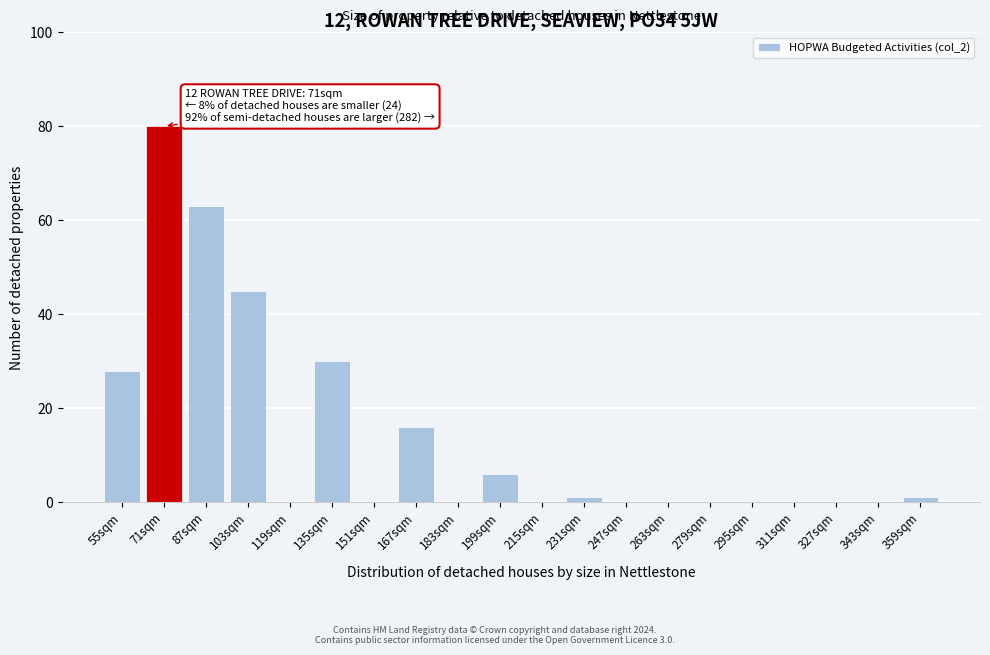

Reading left to right, transcribe all the data shown in this chart.

55sqm=28	71sqm=80	87sqm=63	103sqm=45	119sqm=0	135sqm=30	151sqm=0	167sqm=16	183sqm=0	199sqm=6	215sqm=0	231sqm=1	247sqm=0	263sqm=0	279sqm=0	295sqm=0	311sqm=0	327sqm=0	343sqm=0	359sqm=1